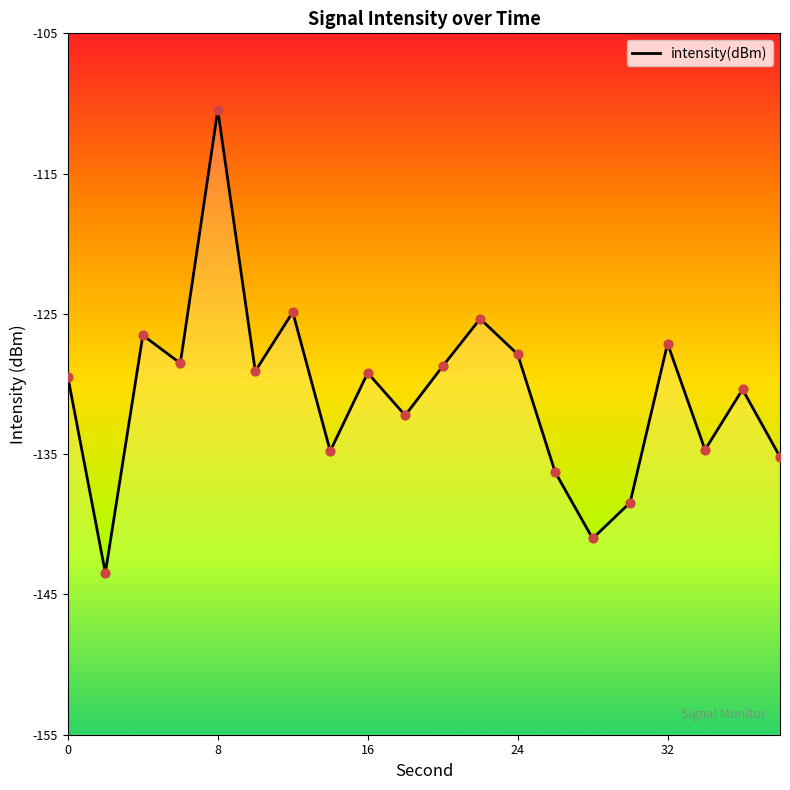

Which has a higher value, 32 or 24?

32